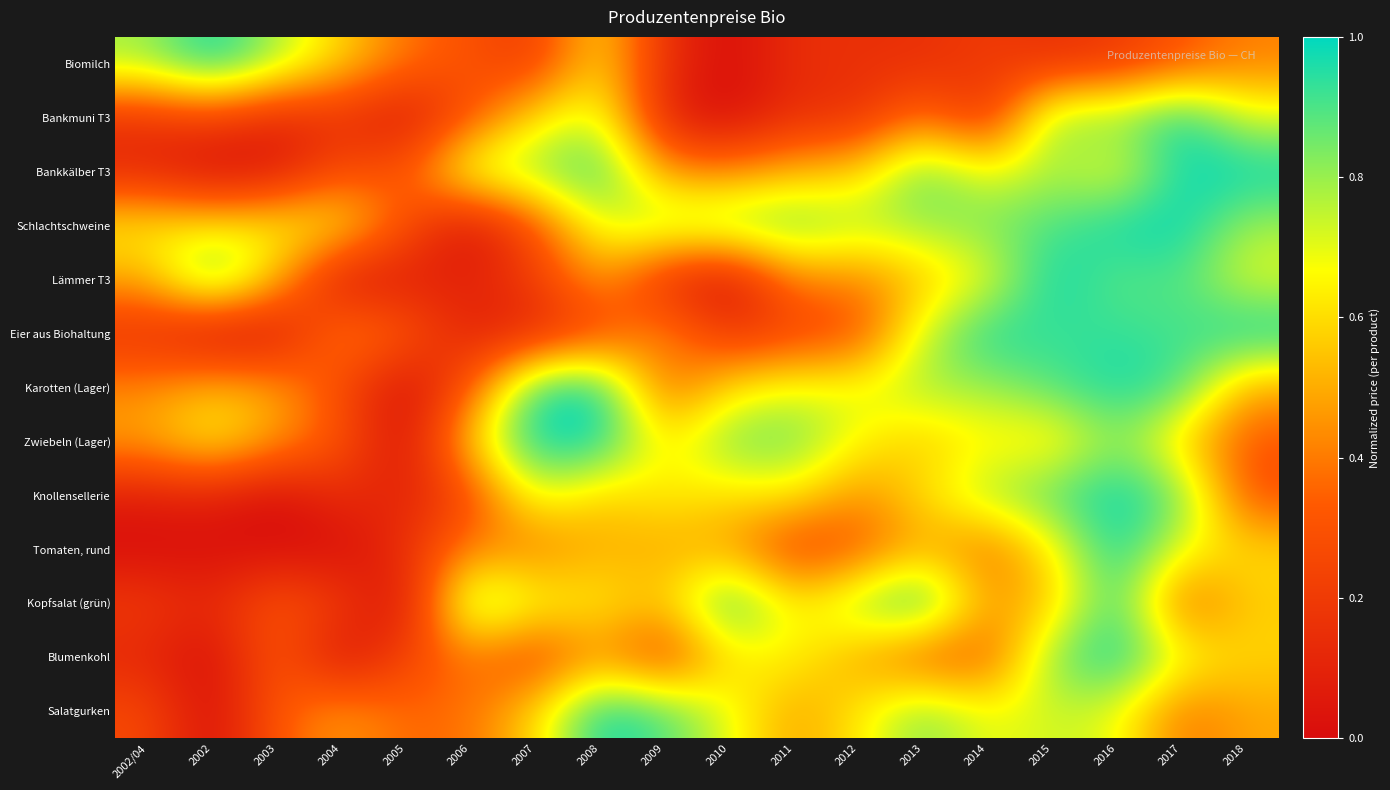

At which category is the sum across all series the highest?

2016